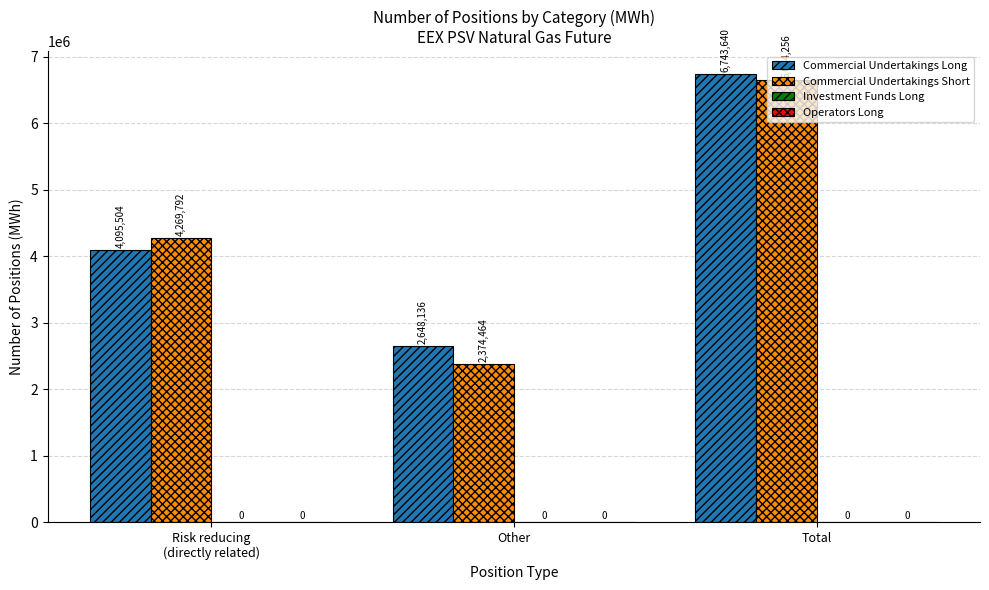

Which series has the widest spread of values?

Commercial Undertakings Short